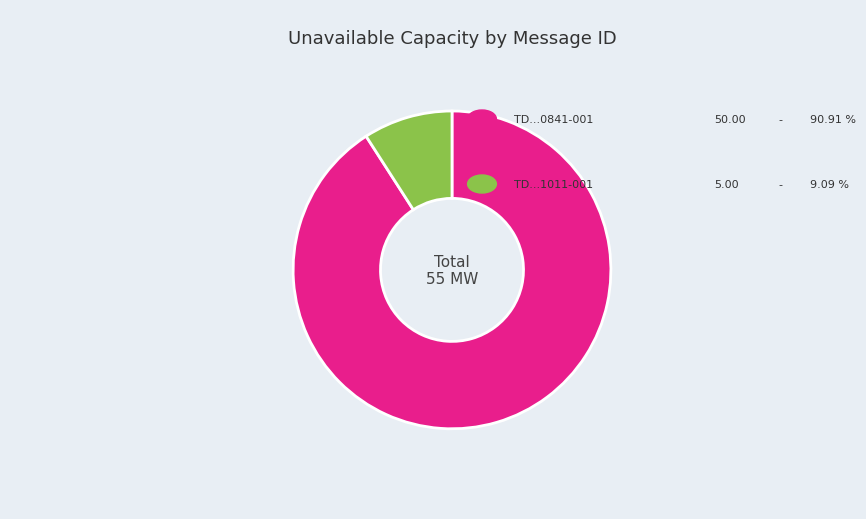

How many segments does this pie chart have?

2